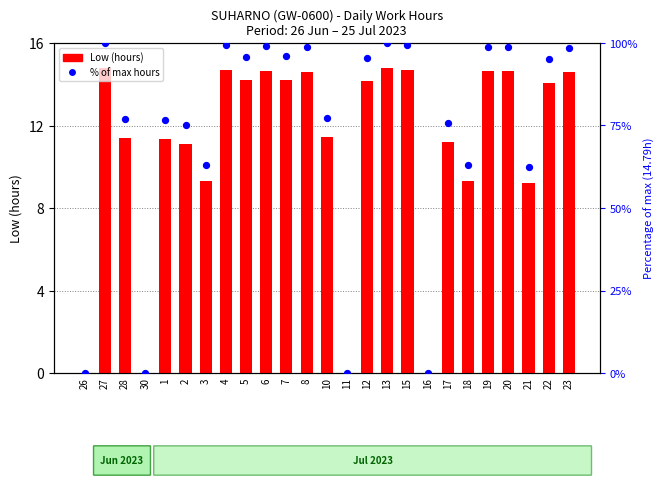

At which category is the sum across all series the highest?

27